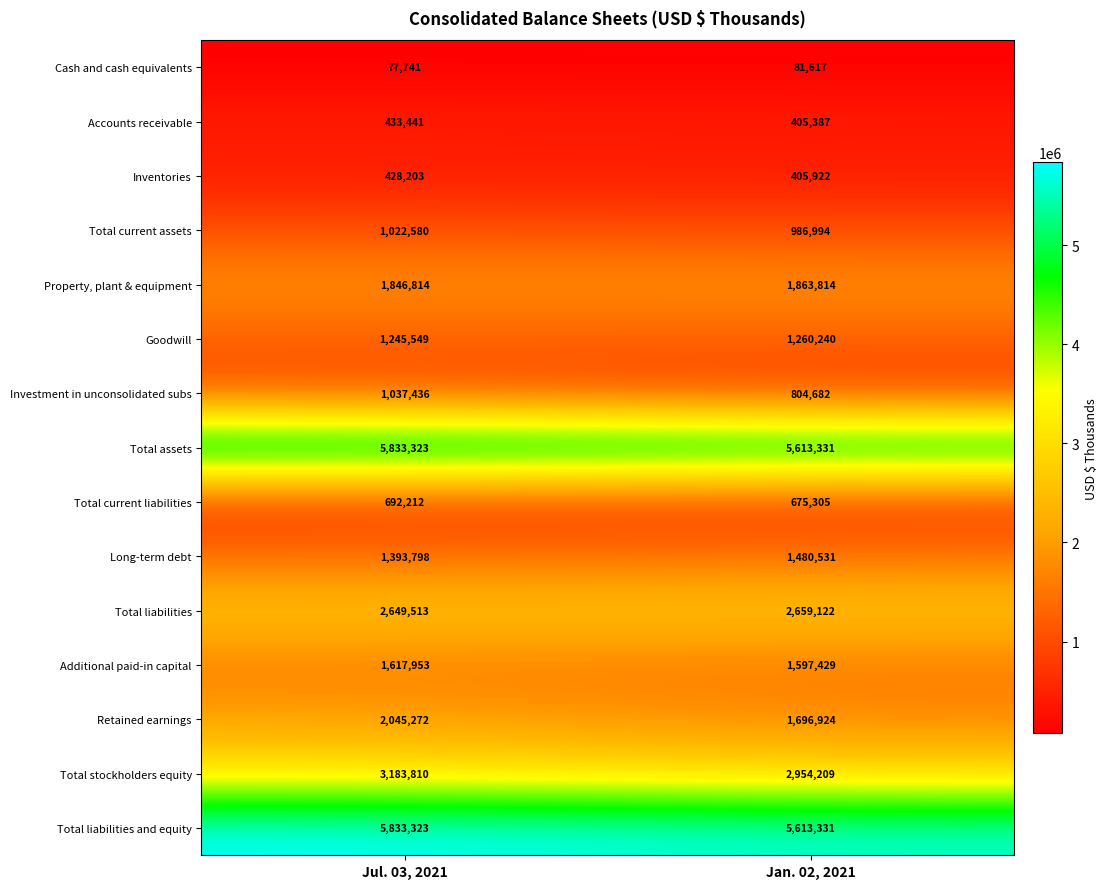

How many distinct data groups are displayed?

15